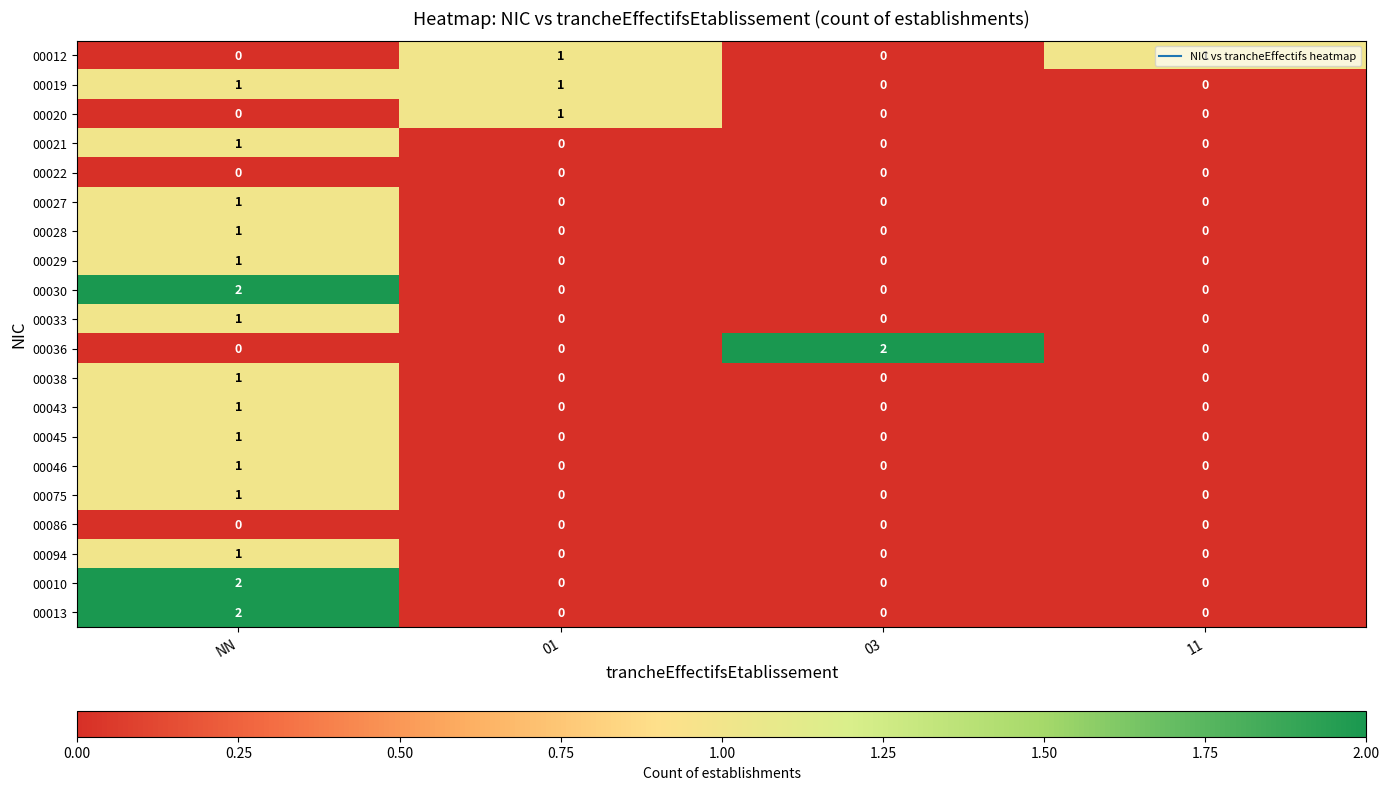

At how many categories does at least one series exceed 0?

4